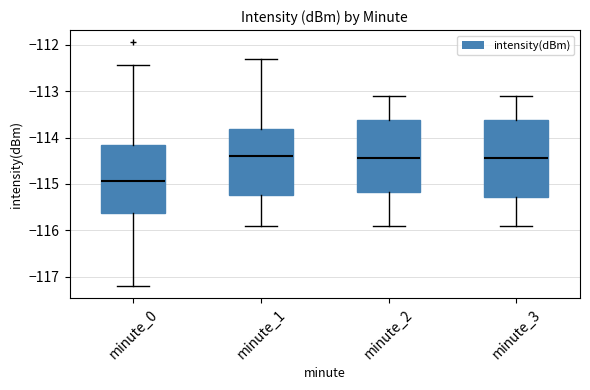

Where does the median line of the box for minute_3 sit on the y-axis? The values are not printed on the chart, so give them approximately, as read against the axis.

-114.4